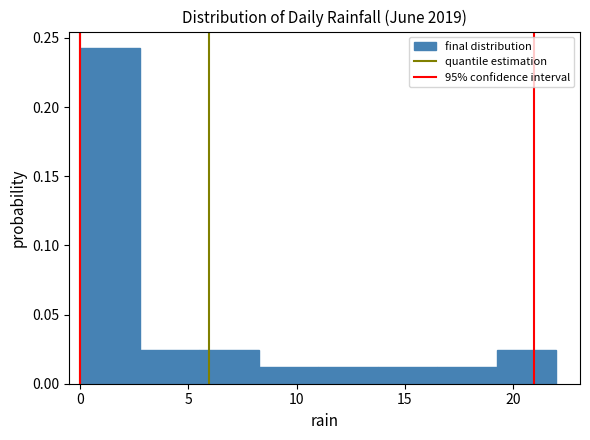

Reading left to right, list every bar in this chart as the range it spans on the x-axis followed by its height. Neither the bar edges nor the heights are printed on the chart, so give them approximately, as read against the axes.

0.00 to 2.75: 0.240
2.75 to 5.50: 0.025
5.50 to 8.25: 0.025
8.25 to 11.00: 0.010
11.00 to 13.75: 0.010
13.75 to 16.50: 0.010
16.50 to 19.25: 0.010
19.25 to 22.00: 0.025